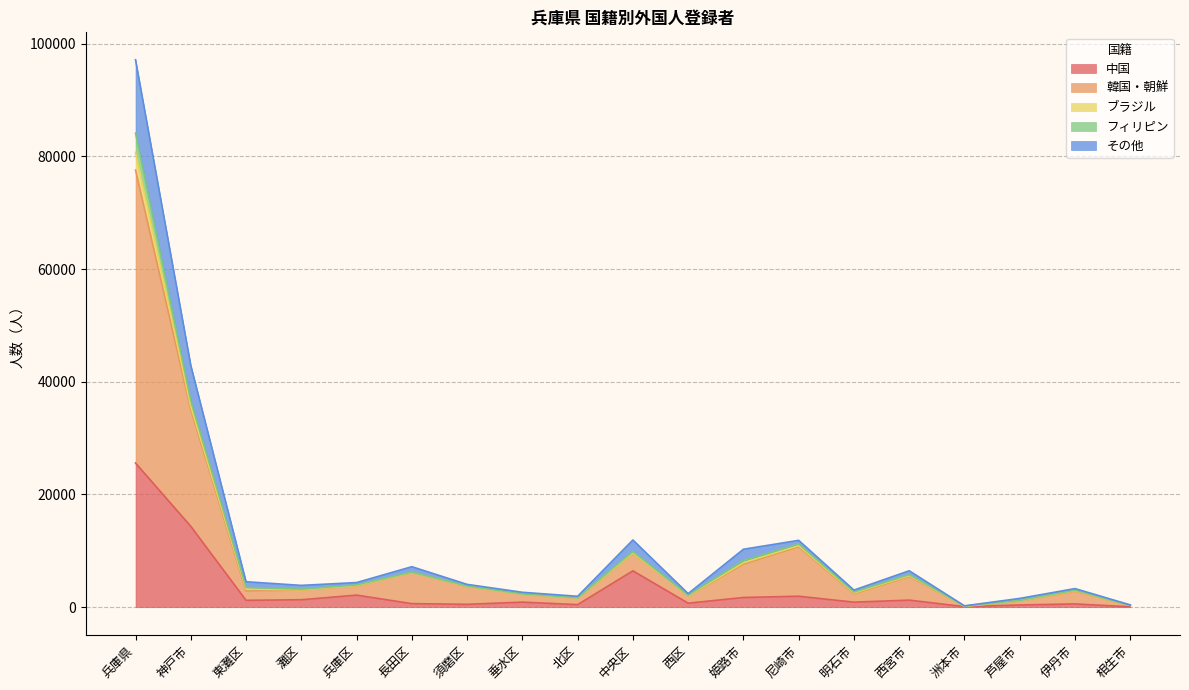

At how many categories does at least one series exceed 19688?

2